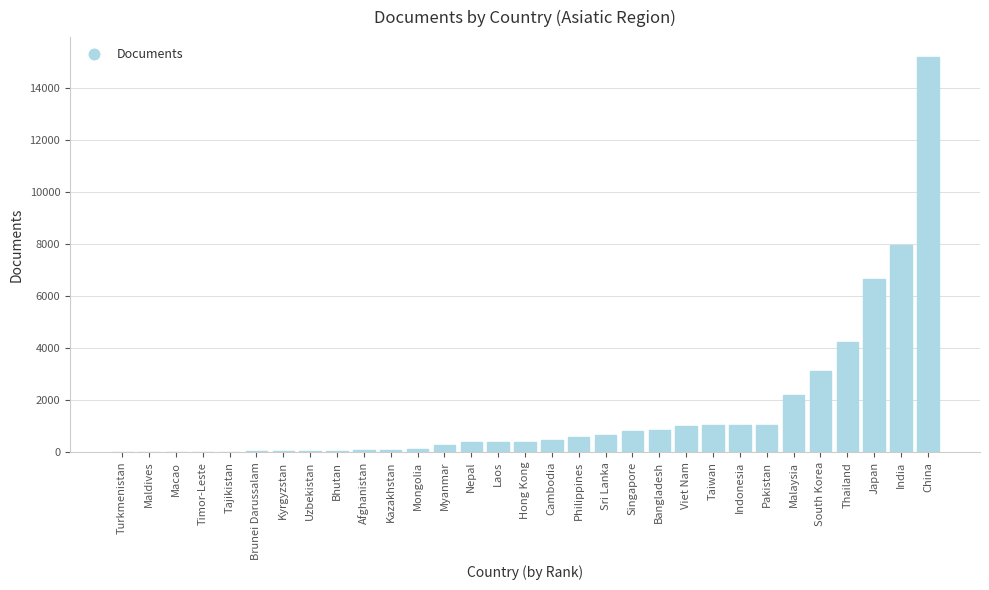

Is it true that the value at China is 15183?

True